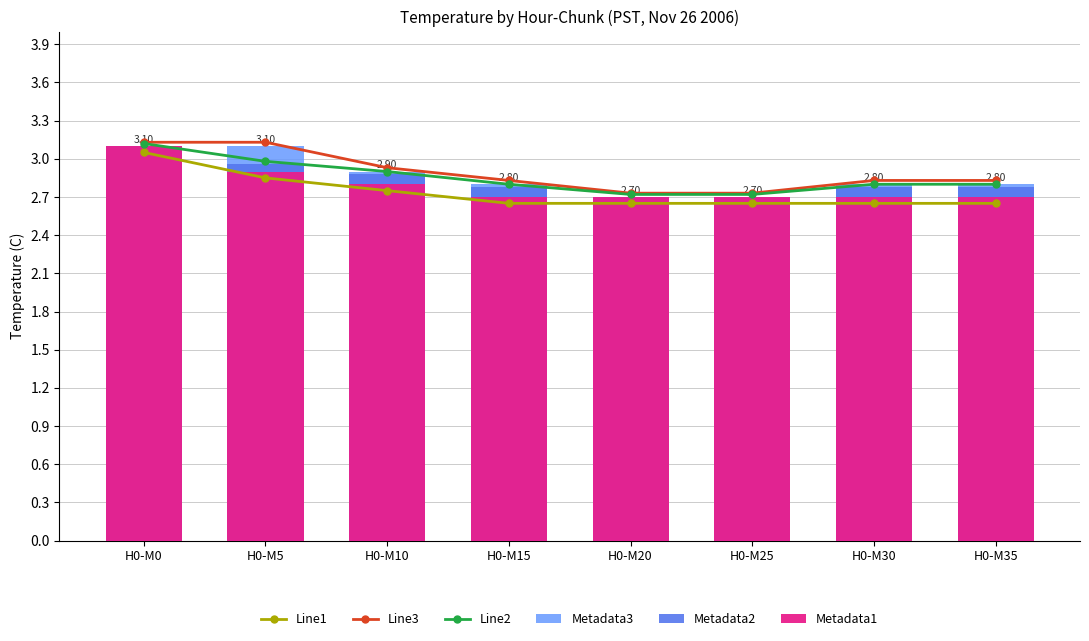

Which series has the largest range (max minus min)?

Line1